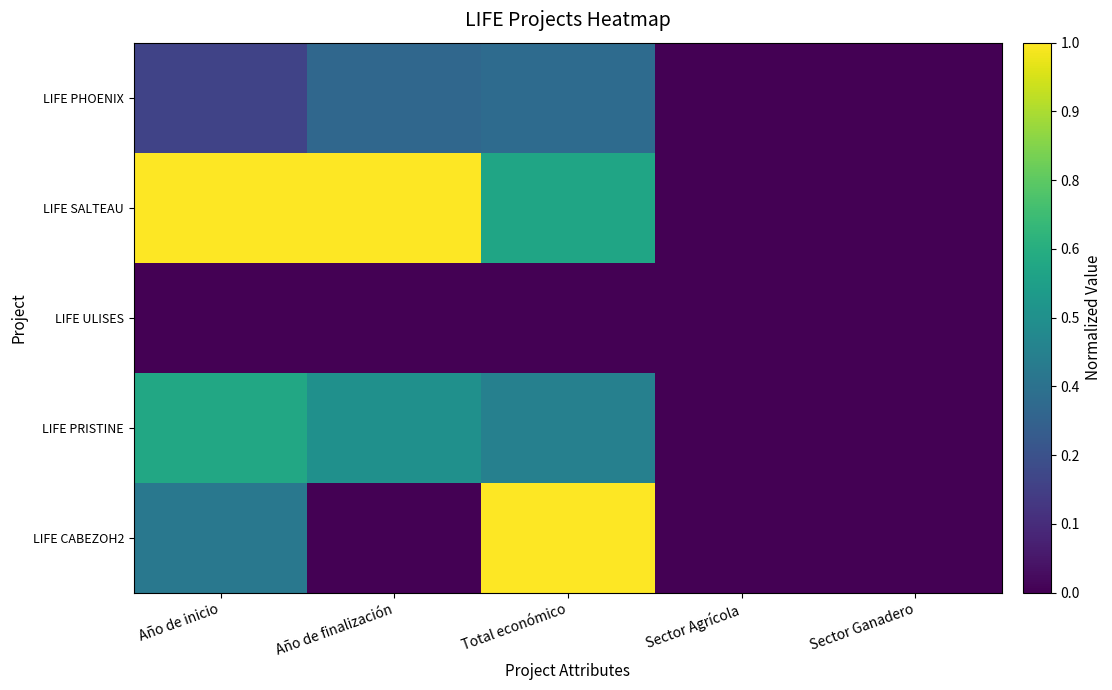

Between Año de finalización and Sector Agrícola, which is larger?

Año de finalización